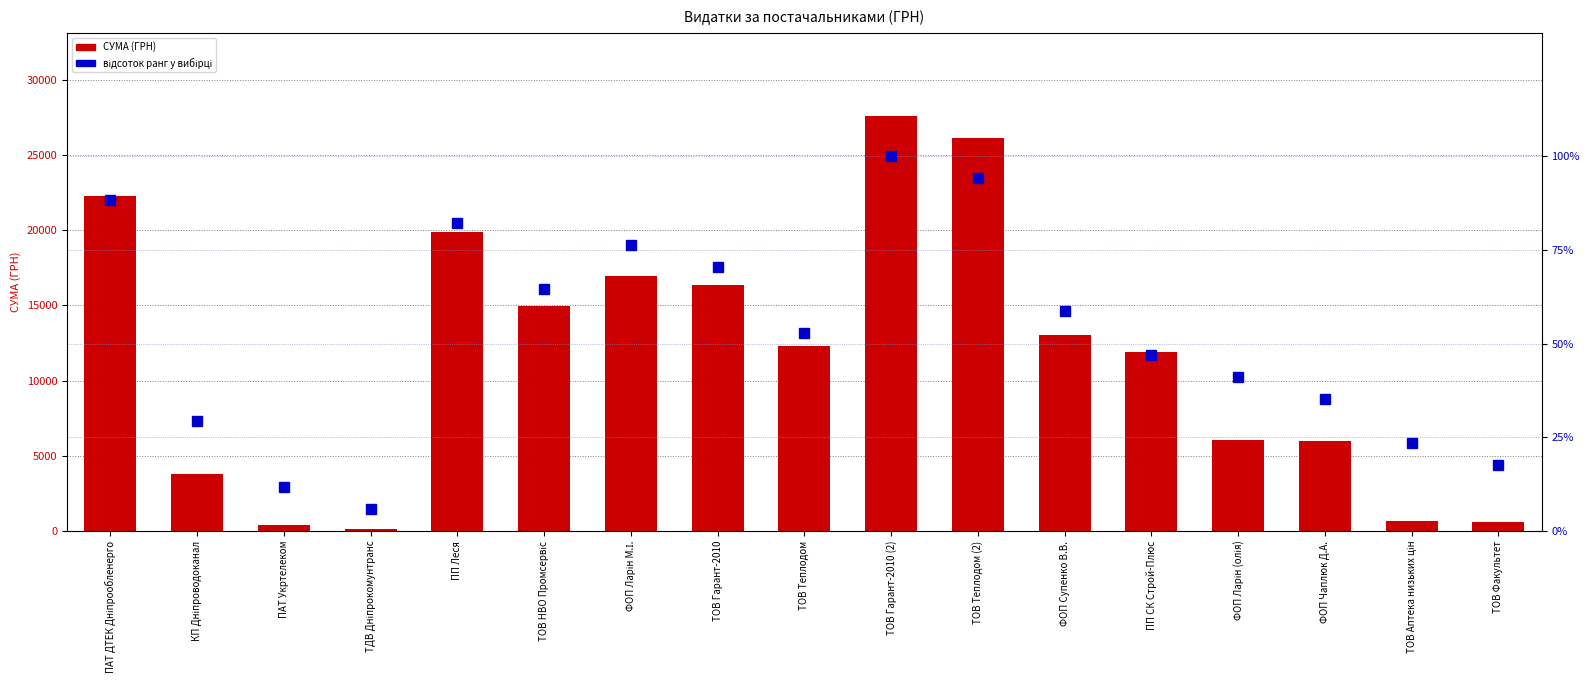

Reading left to right, extract all data points from this chart.

СУМА (ГРН): ПАТ ДТЕК Дніпрообленерго=22263.1	КП Дніпроводоканал=3762.2	ПАТ Укртелеком=377.2	ТДВ Дніпрокомунтранс=135.7	ПП Леся=19881.2	ТОВ НВО Промсервіс=14950.8	ФОП Ларін М.І.=16949.1	ТОВ Гарант-2010=16363.6	ТОВ Теплодом=12314.5	ТОВ Гарант-2010 (2)=27588.9	ТОВ Теплодом (2)=26134.8	ФОП Супенко В.В.=13000.0	ПП СК Строй-Плюс=11881.1	ФОП Ларін (олія)=6052.7	ФОП Чаплюк Д.А.=6000.0	ТОВ Аптека низьких цін=682.6	ТОВ Факультет=610.8
відсоток ранг: ПАТ ДТЕК Дніпрообленерго=88.2	КП Дніпроводоканал=29.4	ПАТ Укртелеком=11.8	ТДВ Дніпрокомунтранс=5.9	ПП Леся=82.4	ТОВ НВО Промсервіс=64.7	ФОП Ларін М.І.=76.5	ТОВ Гарант-2010=70.6	ТОВ Теплодом=52.9	ТОВ Гарант-2010 (2)=100.0	ТОВ Теплодом (2)=94.1	ФОП Супенко В.В.=58.8	ПП СК Строй-Плюс=47.1	ФОП Ларін (олія)=41.2	ФОП Чаплюк Д.А.=35.3	ТОВ Аптека низьких цін=23.5	ТОВ Факультет=17.6